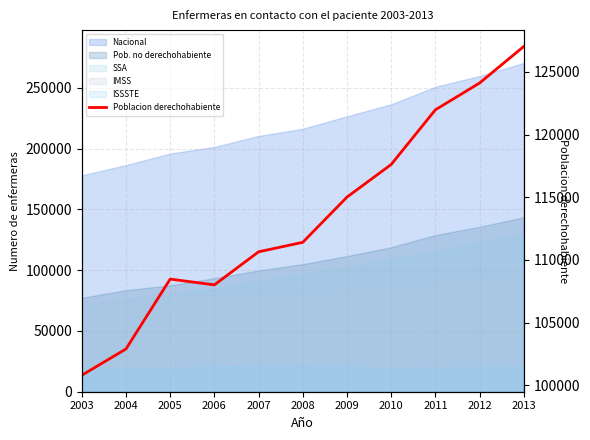

Rank the categories by value from highest to lowest.

2013, 2012, 2011, 2010, 2009, 2008, 2007, 2005, 2006, 2004, 2003